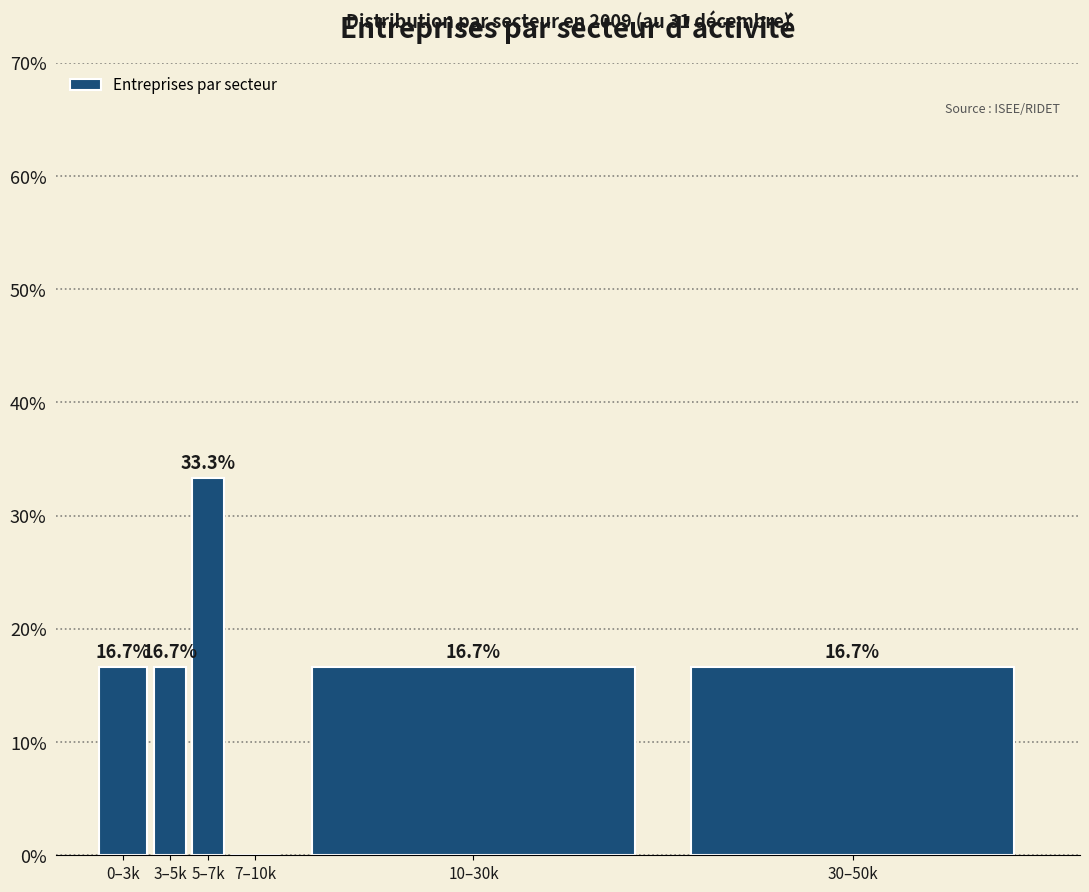

Reading left to right, transcribe all the data shown in this chart.

0–3k=16.7	3–5k=16.7	5–7k=33.3	7–10k=0.0	10–30k=16.7	30–50k=16.7